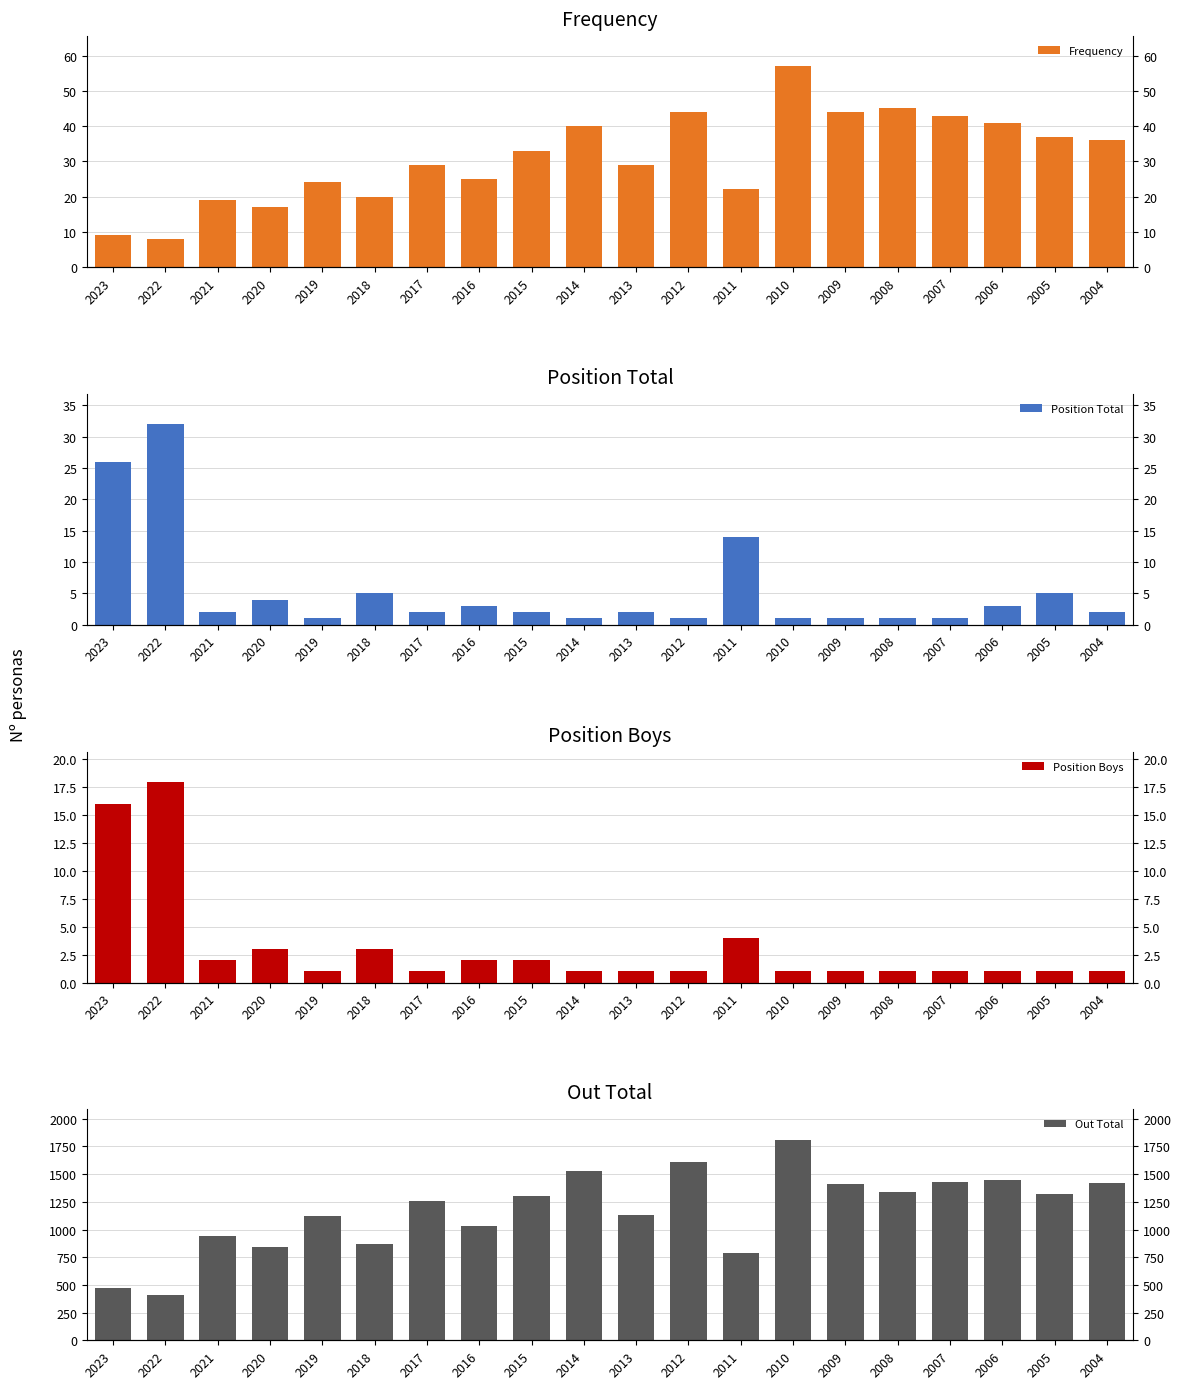

At which label does Position Total first exceed 2?

2023